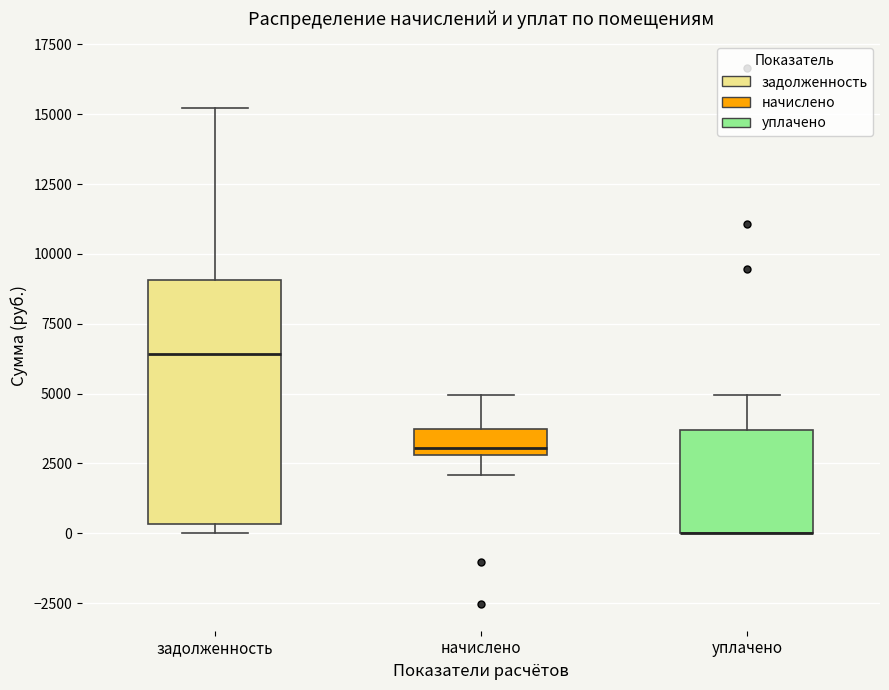

Comparing the boxes themselves (not the whiskers), which one is the tallest?

задолженность